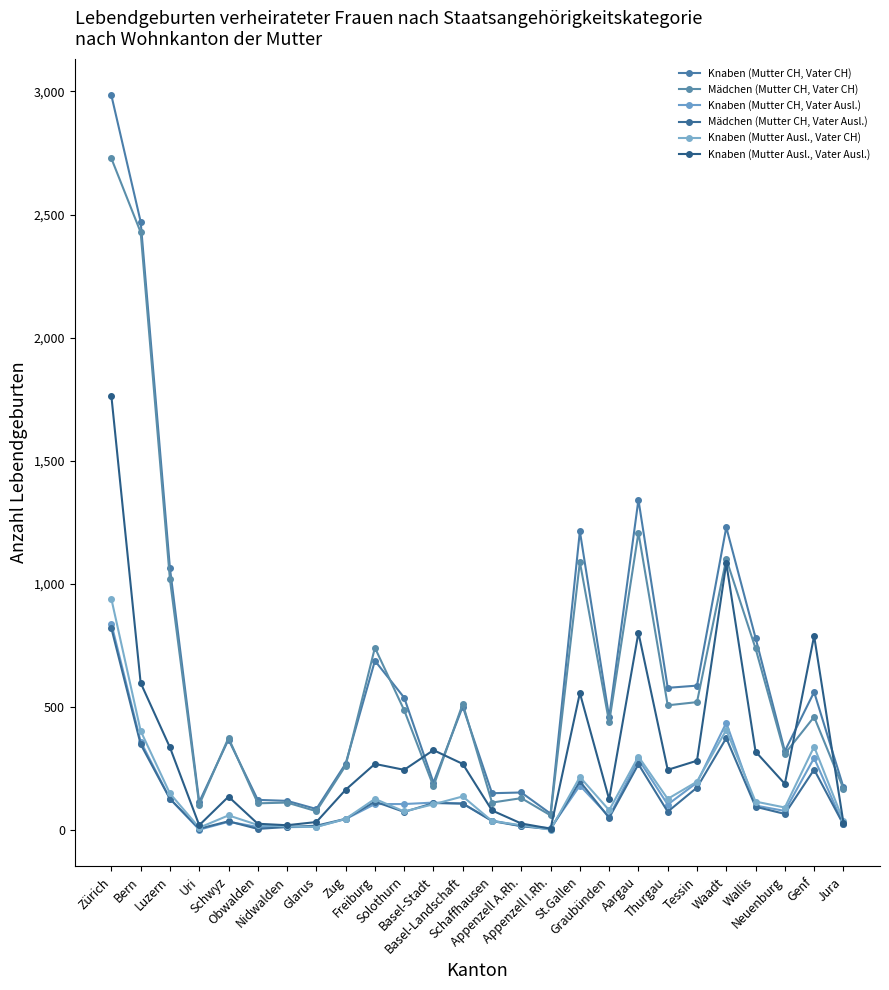

Rank the series at Solothurn from highest to lowest value.

Knaben (Mutter CH, Vater CH), Mädchen (Mutter CH, Vater CH), Knaben (Mutter Ausl., Vater Ausl.), Knaben (Mutter CH, Vater Ausl.), Knaben (Mutter Ausl., Vater CH), Mädchen (Mutter CH, Vater Ausl.)